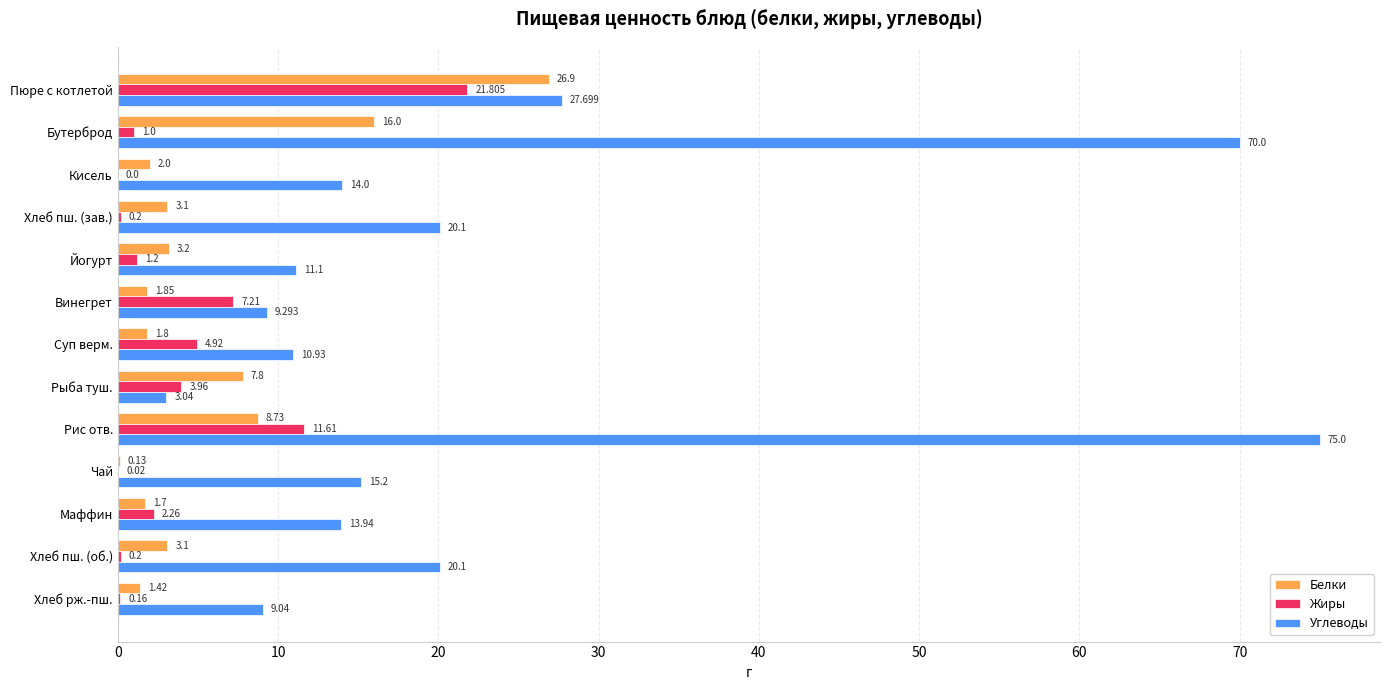

Which series has the largest total across all categories?

Углеводы